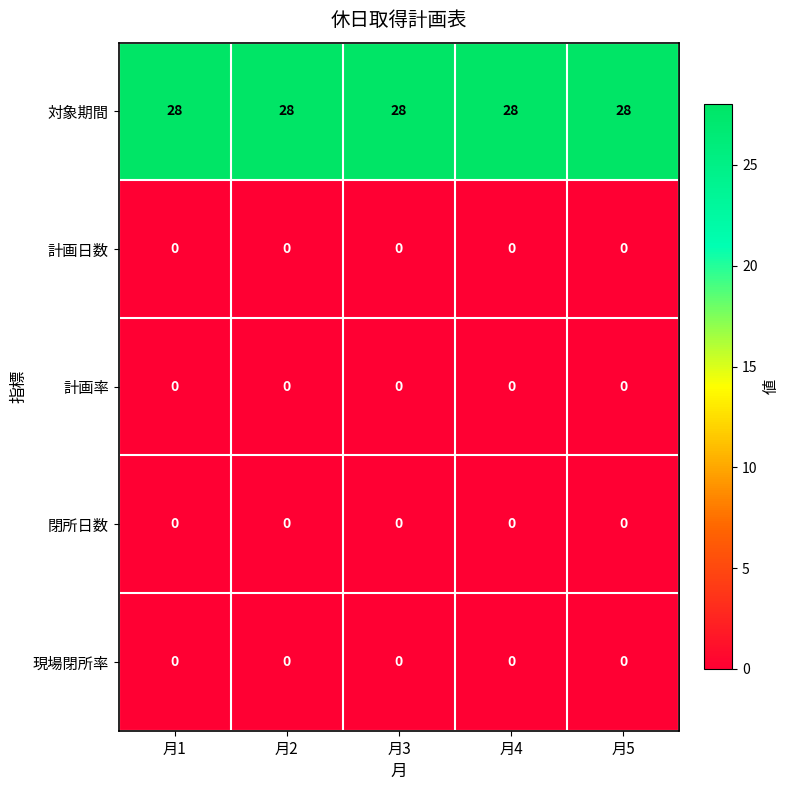

What is the approximate value of 対象期間 at 月5?

28